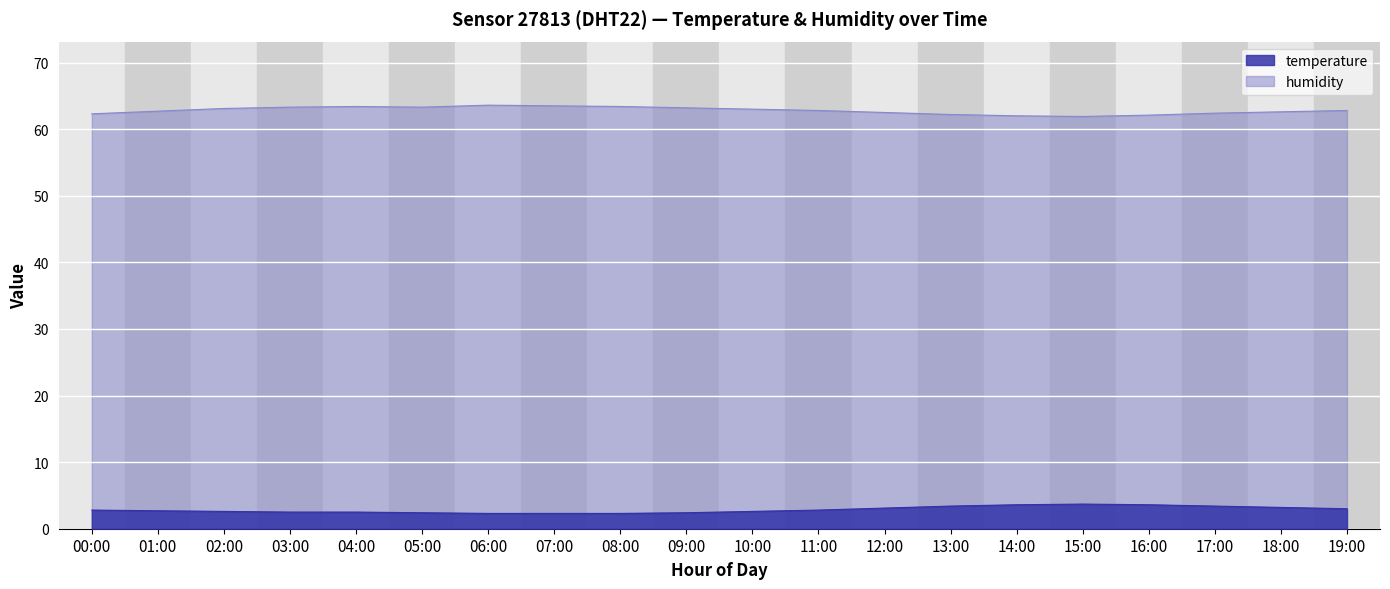

True or false: temperature has a value of 1.2 at 14:00.

False